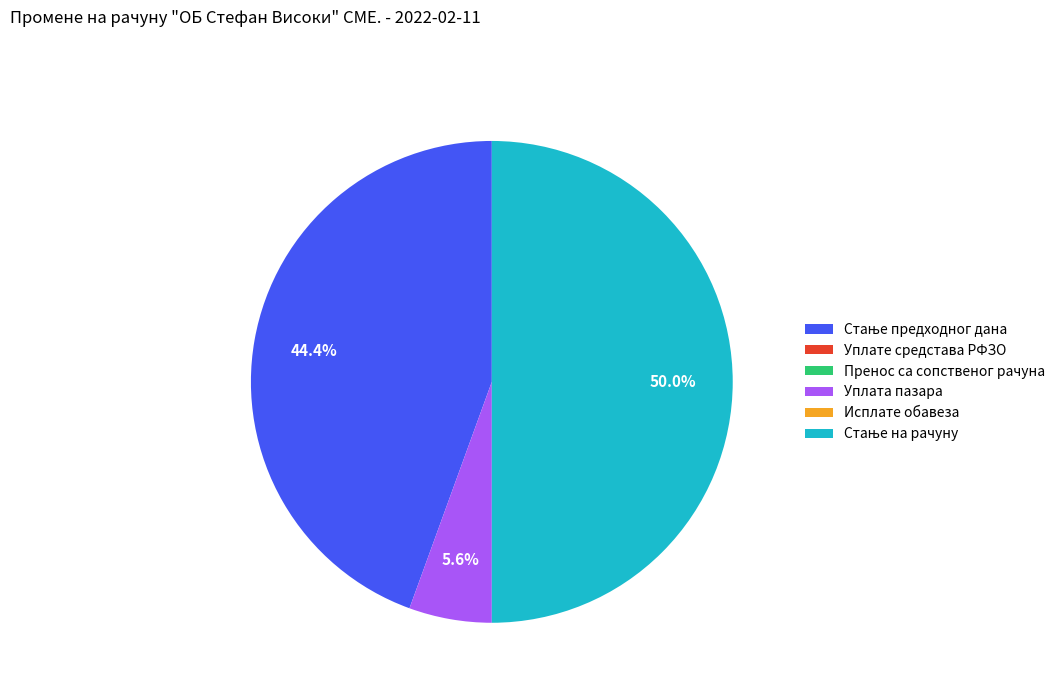

To the nearest percent, what percentage of the pie is Стање на рачуну?

50%